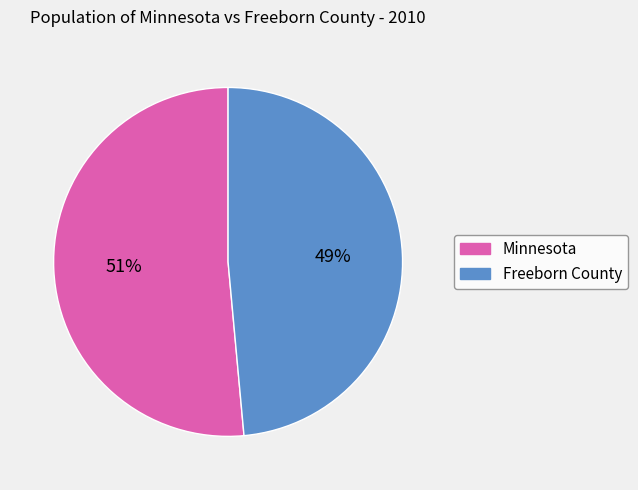

Do Freeborn County and Minnesota together represent more than half of the pie?

Yes